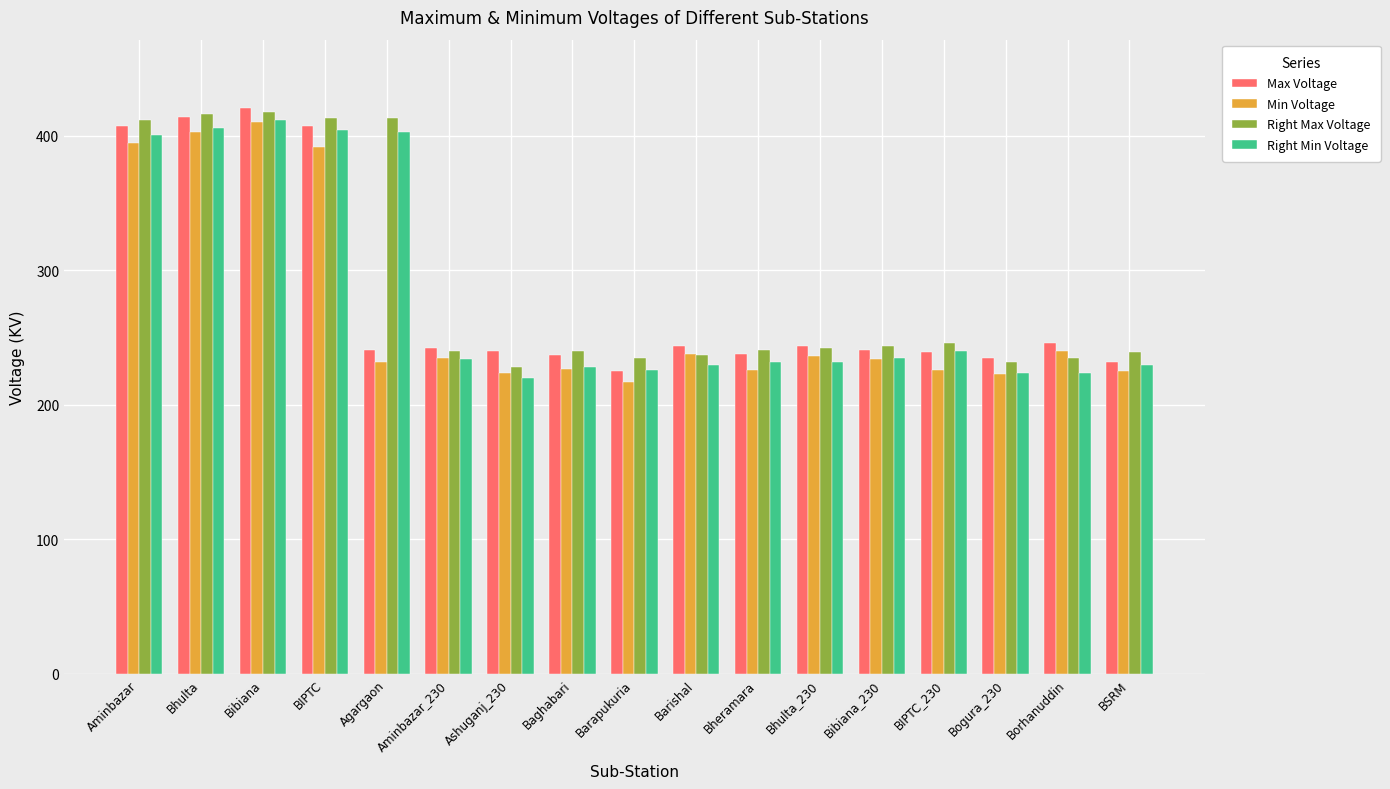

What is the label of the 3rd bar from the right?

Bogura_230